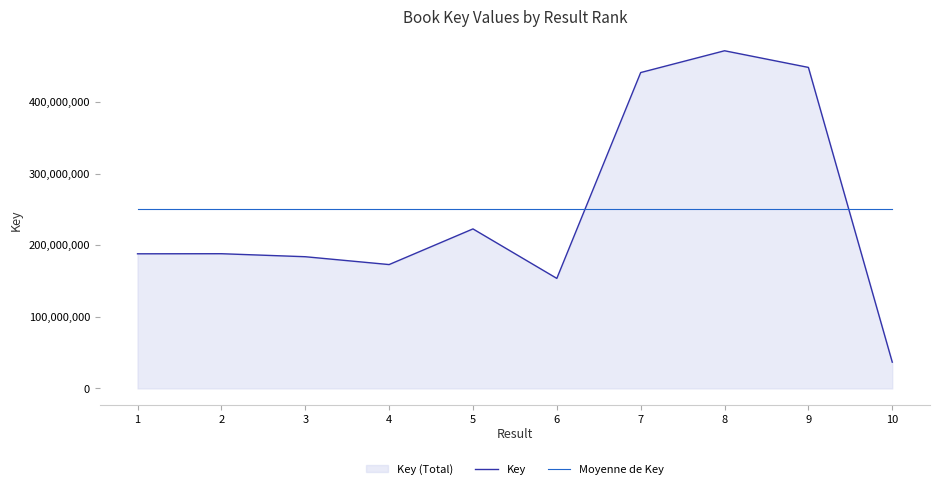

Which series has the largest range (max minus min)?

Key